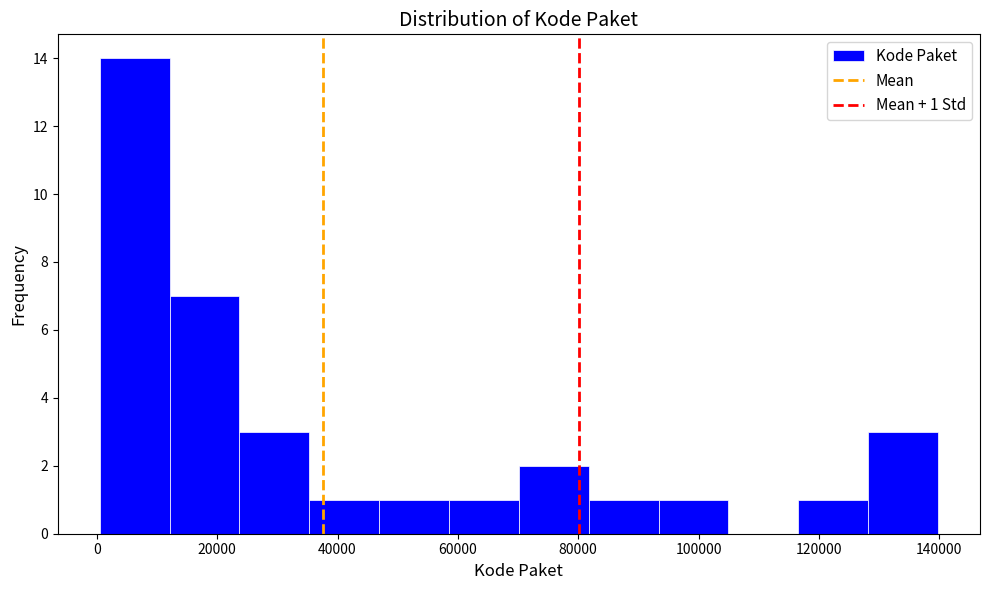

Which range on the x-axis has the tallest bar?

0 to 12000